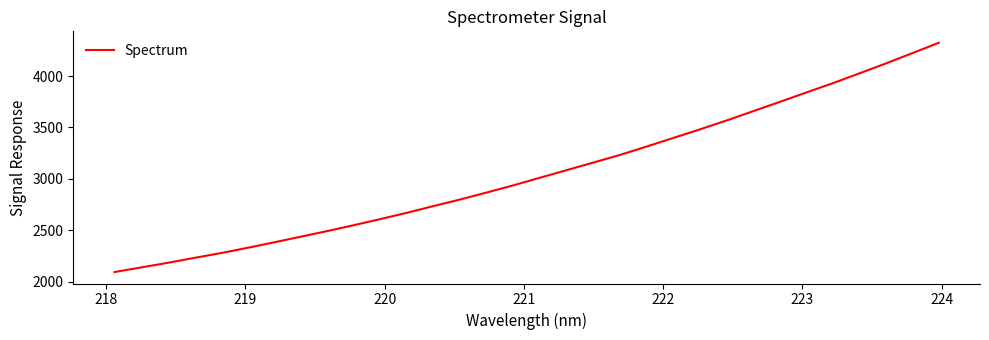

What is the difference between the maximum and minimum values?

2229.4